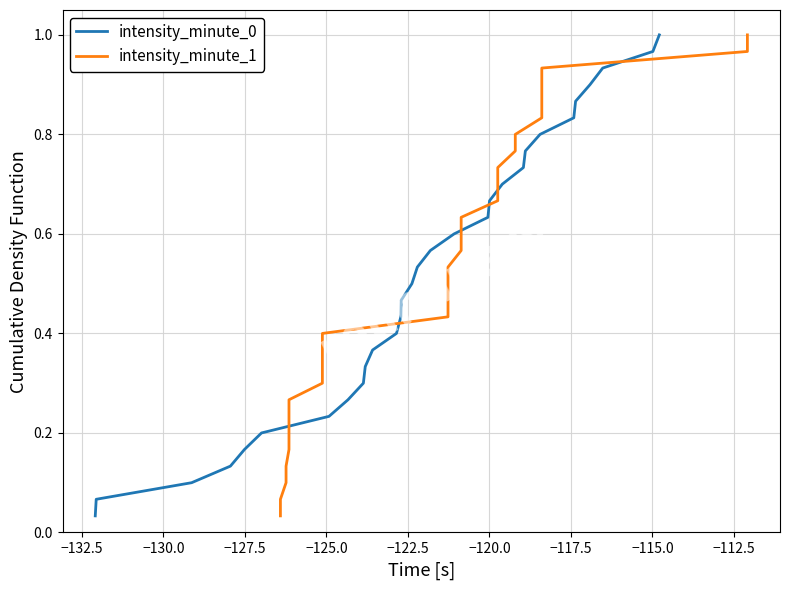

Is this an area chart (filled region under the line)?

No